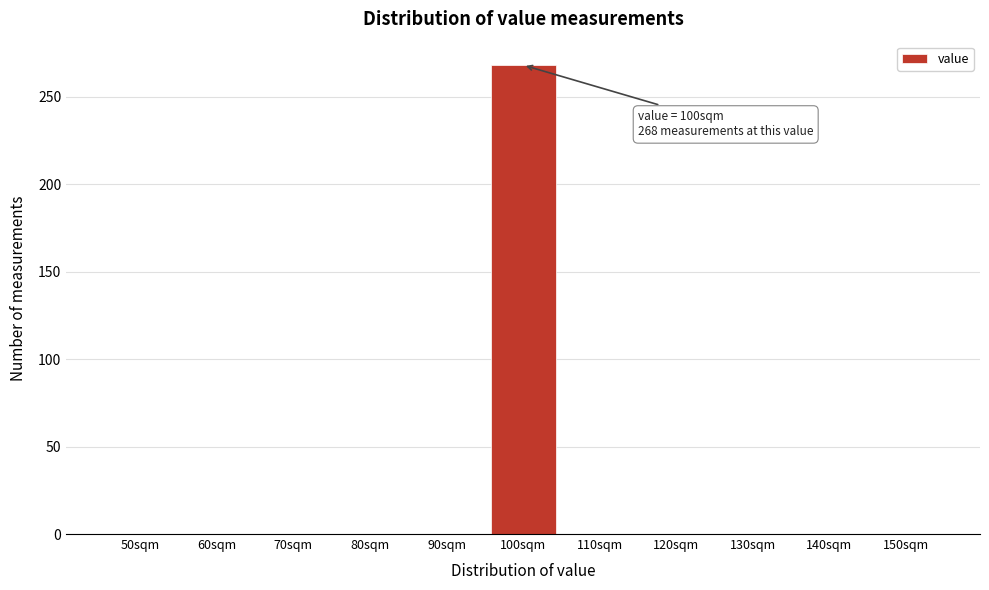

Reading right to left, extract all data points from this chart.

150sqm=0	140sqm=0	130sqm=0	120sqm=0	110sqm=0	100sqm=268	90sqm=0	80sqm=0	70sqm=0	60sqm=0	50sqm=0